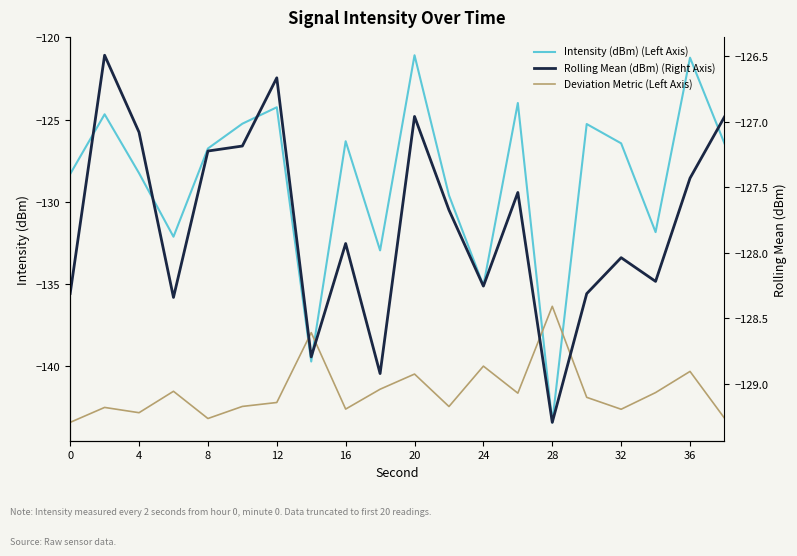

What is the spread (max minus min) of values at 16?

16.3